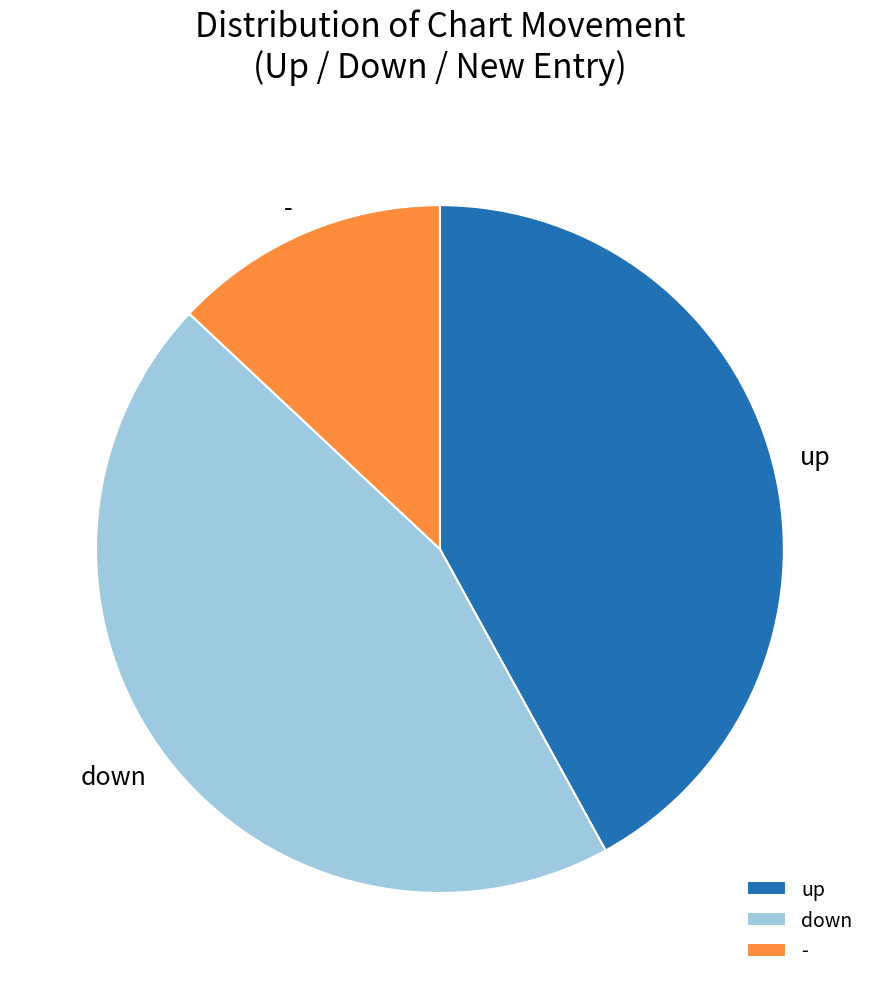

Is it true that up is 28% of the pie?

False